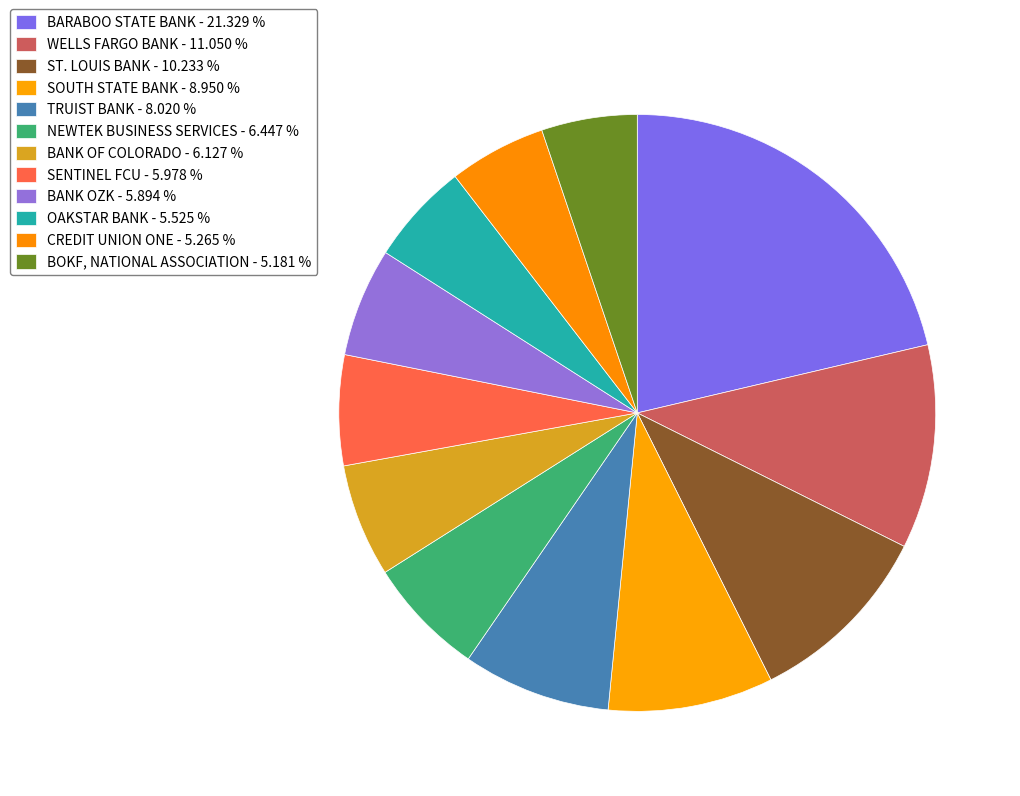

True or false: ST. LOUIS BANK accounts for 1% of the total.

False